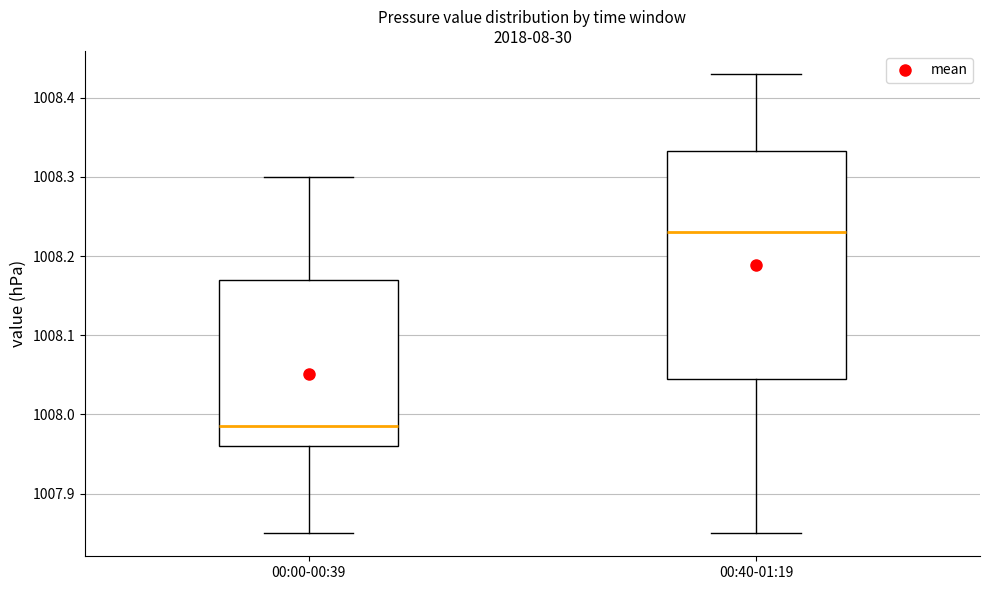

Where does the median line of the box for 00:40-01:19 sit on the y-axis? The values are not printed on the chart, so give them approximately, as read against the axis.

1008.23